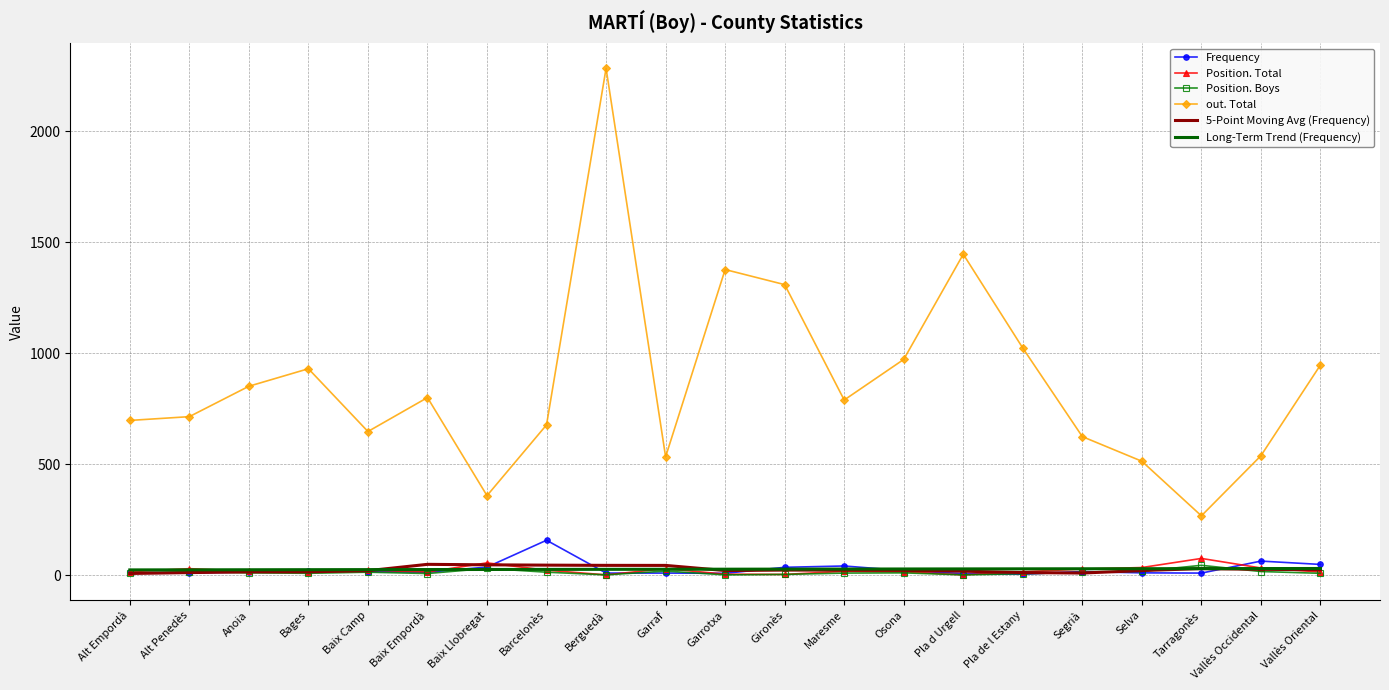

True or false: Position. Boys and out. Total cross at least once.

False